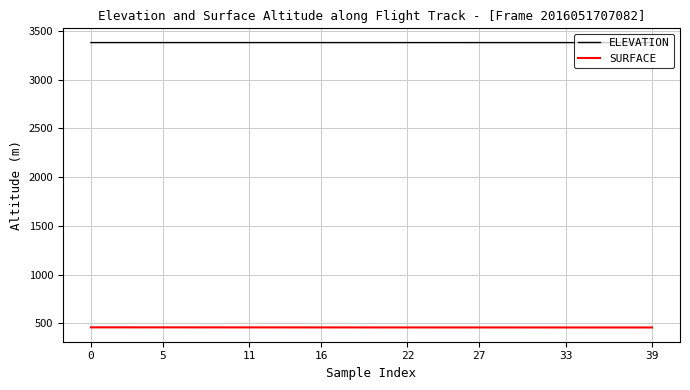

True or false: ELEVATION and SURFACE intersect in this chart.

False